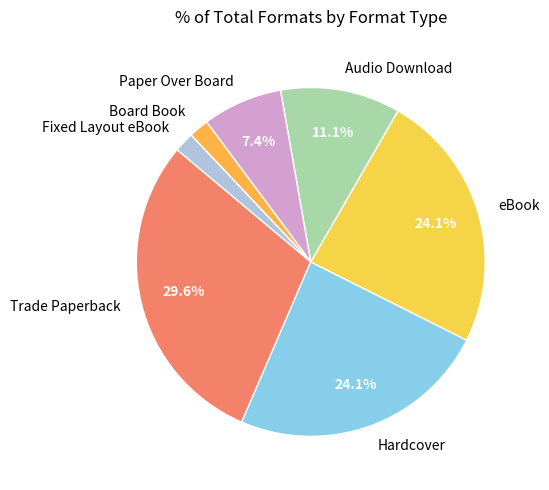

To the nearest percent, what is the average slice percentage?

14%